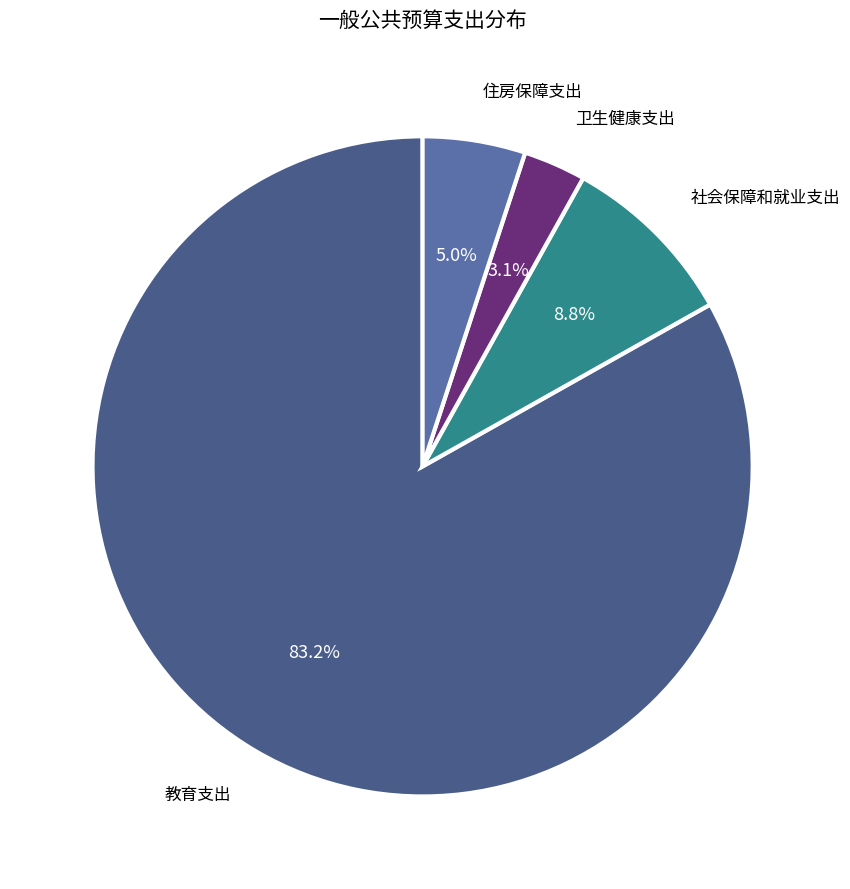

How many slices are in this pie chart?

4